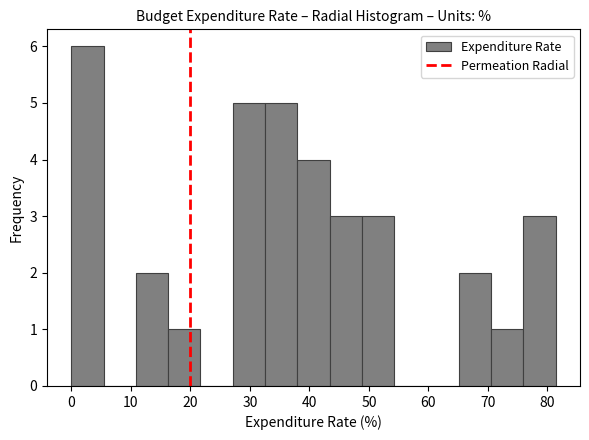

Reading left to right, transcribe this chart: for each bar, give the range it covers on the x-axis and its height. Neither the bar edges nor the heights are printed on the chart, so give them approximately, as read against the axes.

0 to 5: 6
5 to 11: 0
11 to 16: 2
16 to 22: 1
22 to 27: 0
27 to 33: 5
33 to 38: 5
38 to 43: 4
43 to 49: 3
49 to 54: 3
54 to 60: 0
60 to 65: 0
65 to 71: 2
71 to 76: 1
76 to 81: 3